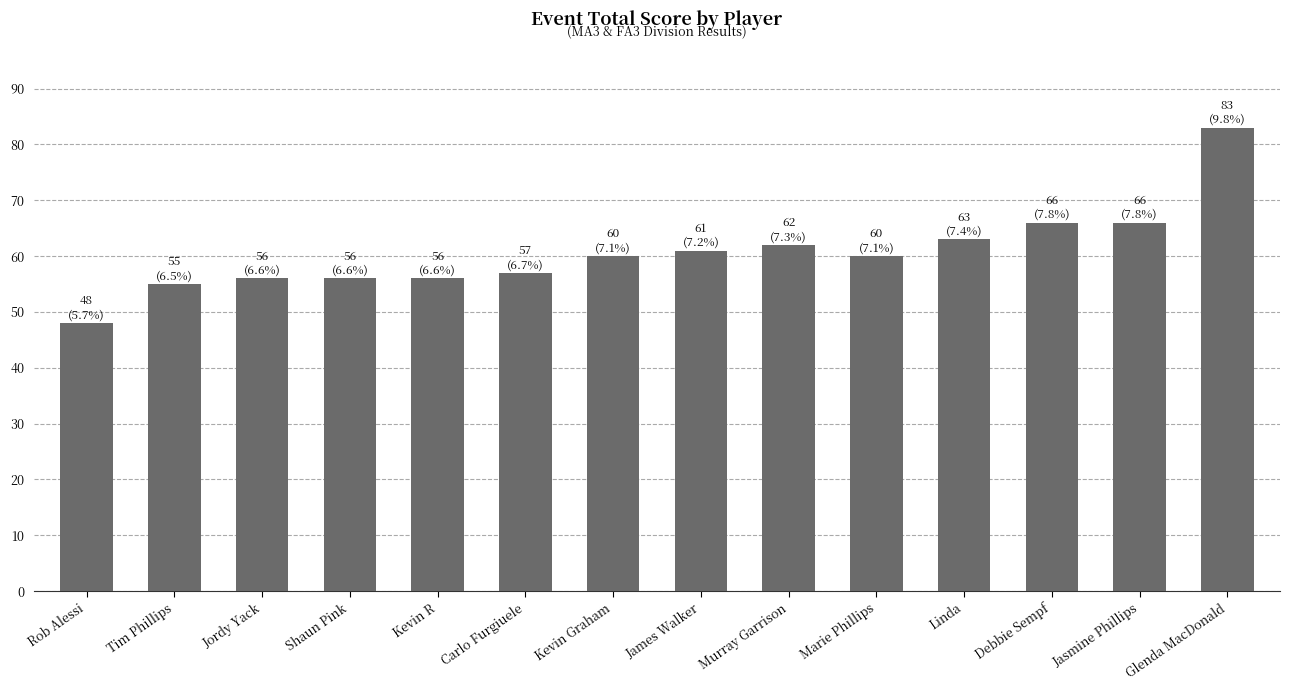

Which label corresponds to the largest value in the chart?

Glenda MacDonald